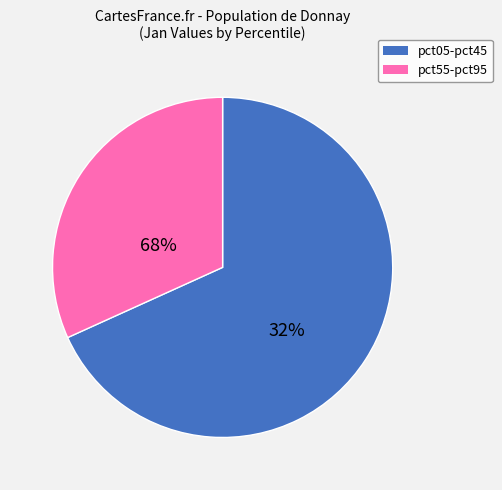

How many segments does this pie chart have?

2